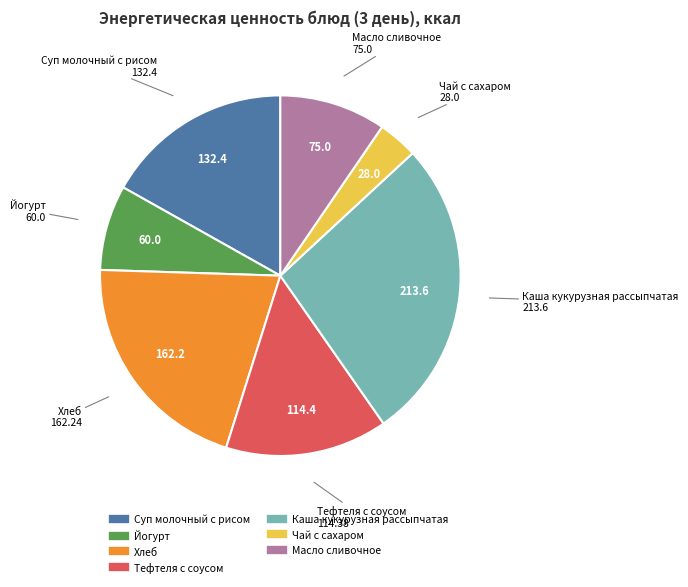

True or false: Хлеб accounts for 6% of the total.

False